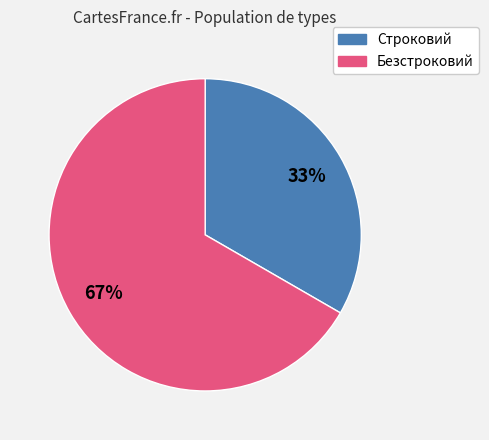

True or false: Безстроковий accounts for 67% of the total.

True